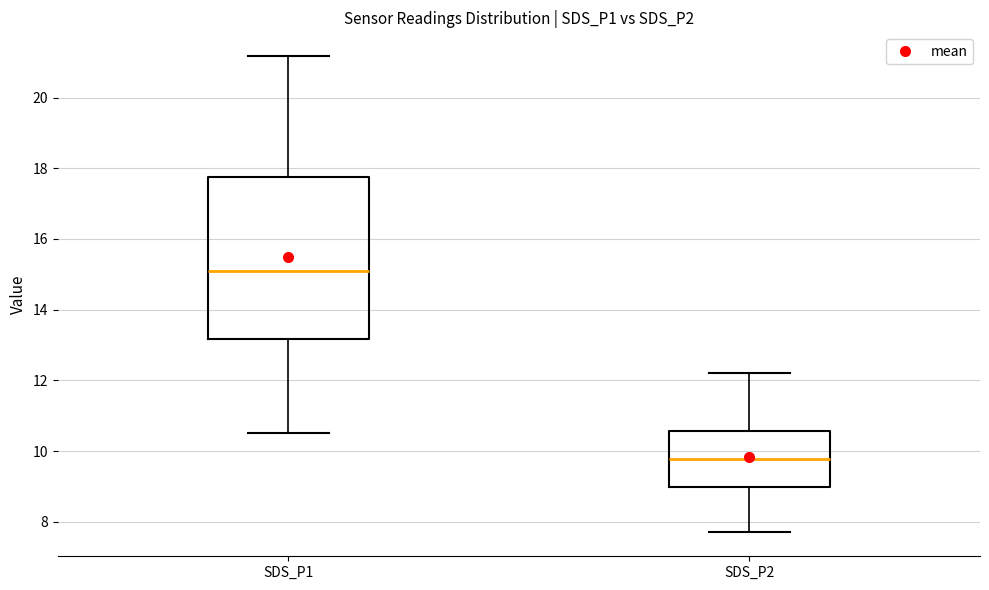

Which box is the tallest, from its lower edge to its upper edge?

SDS_P1